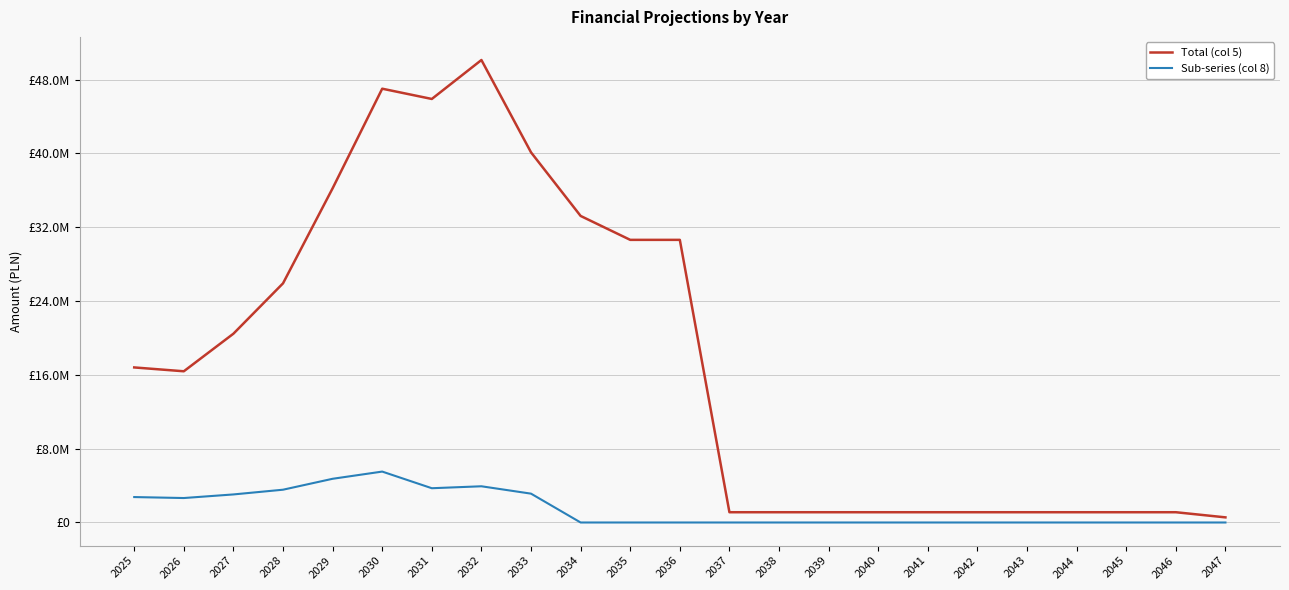

Between 2044 and 2046, which is larger?

2044